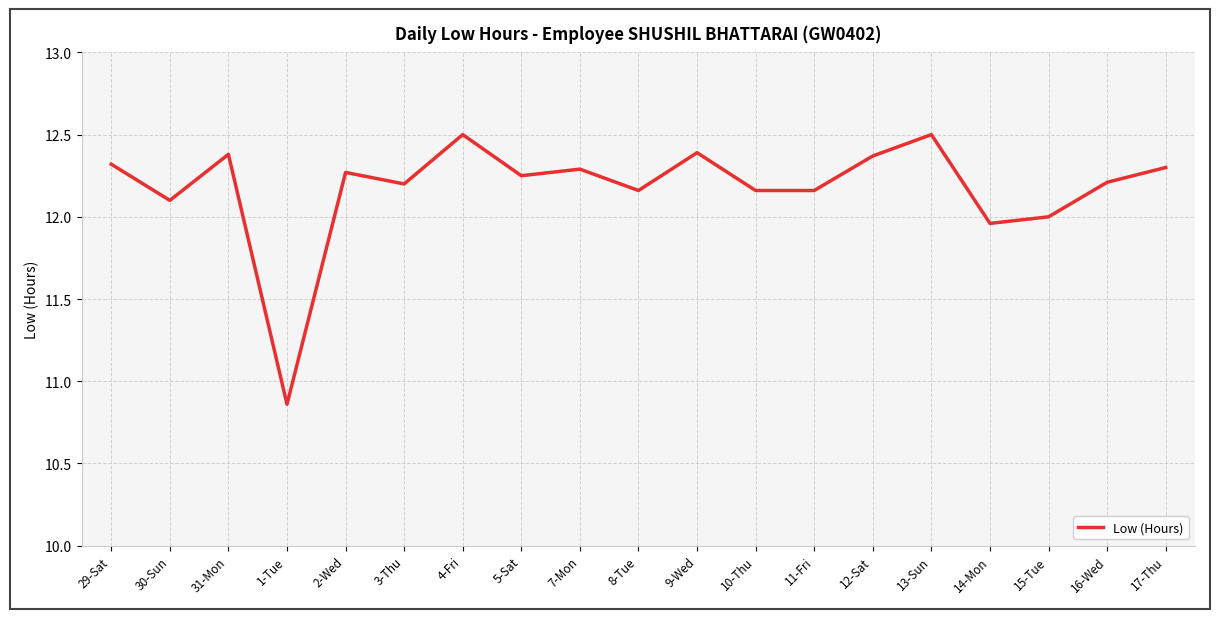

How many lines are shown in the chart?

1